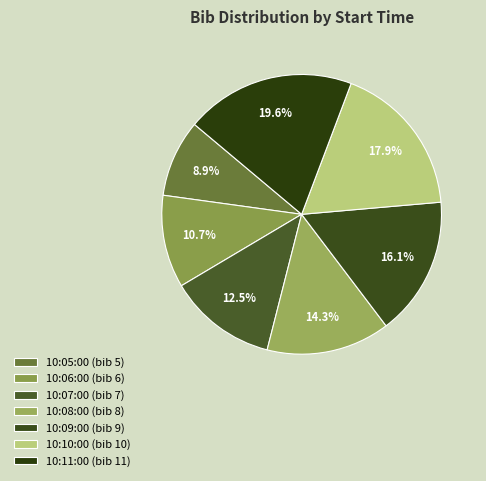

What is the ratio of the value at 10:09:00 to the value at 10:11:00?

0.8